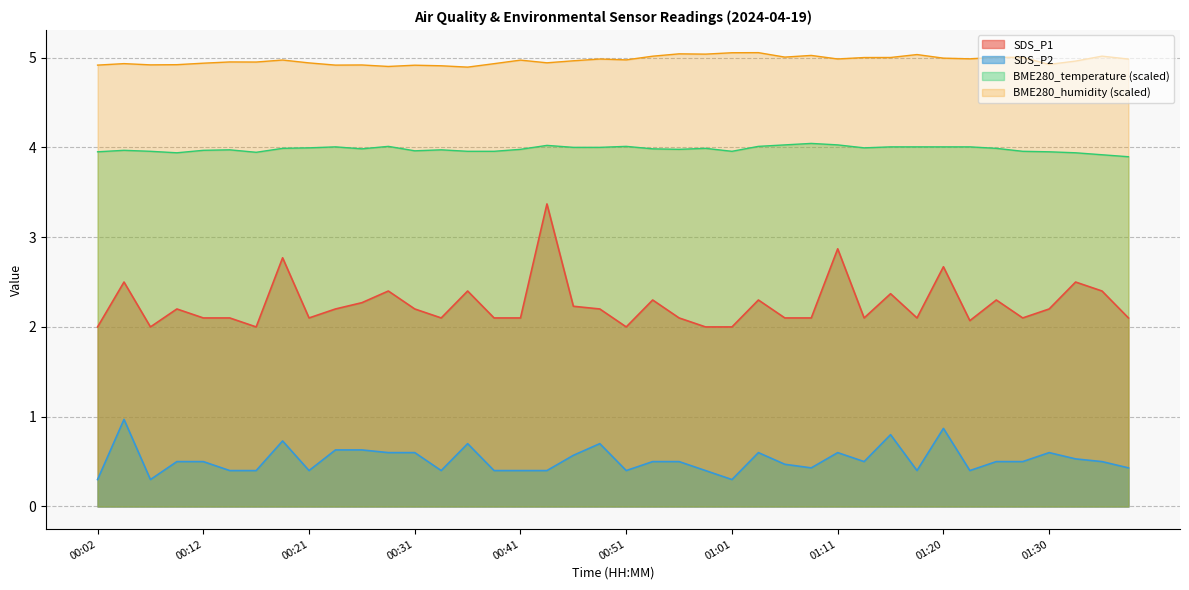

What is the difference between the maximum and minimum values in the BME280_humidity series?

0.2